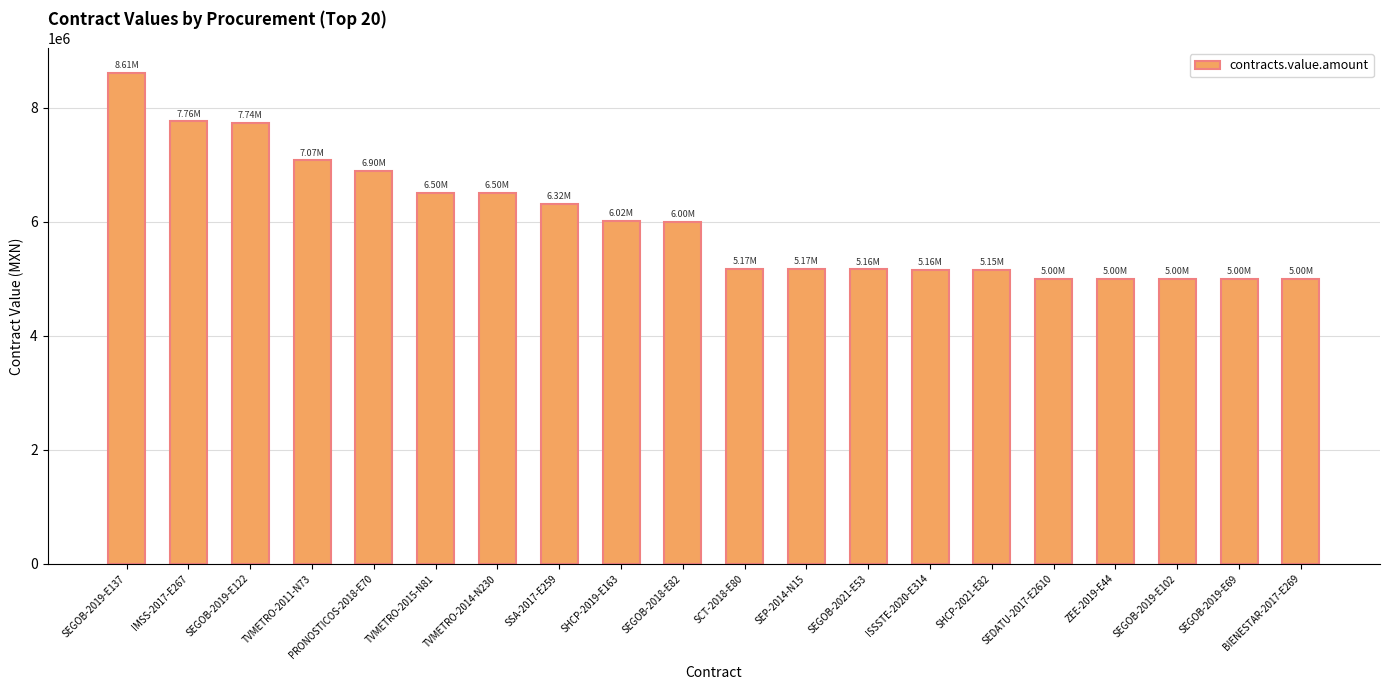

What is the approximate value at BIENESTAR-2017-E269?

5000000.0